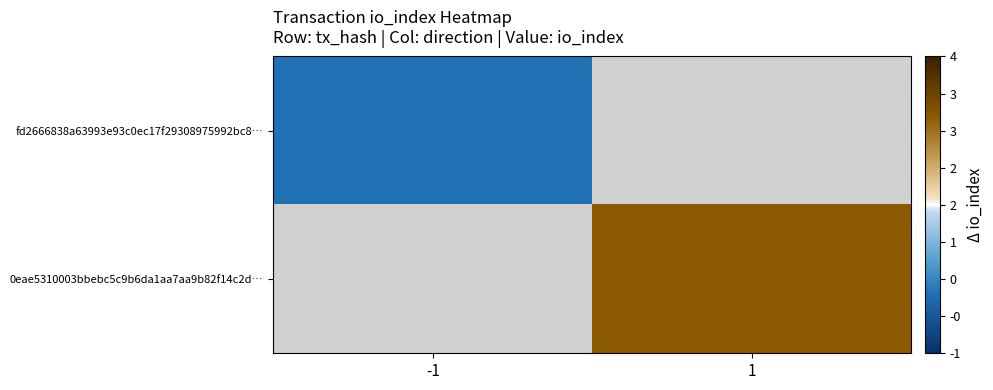

Which label corresponds to the largest value in the chart?

1